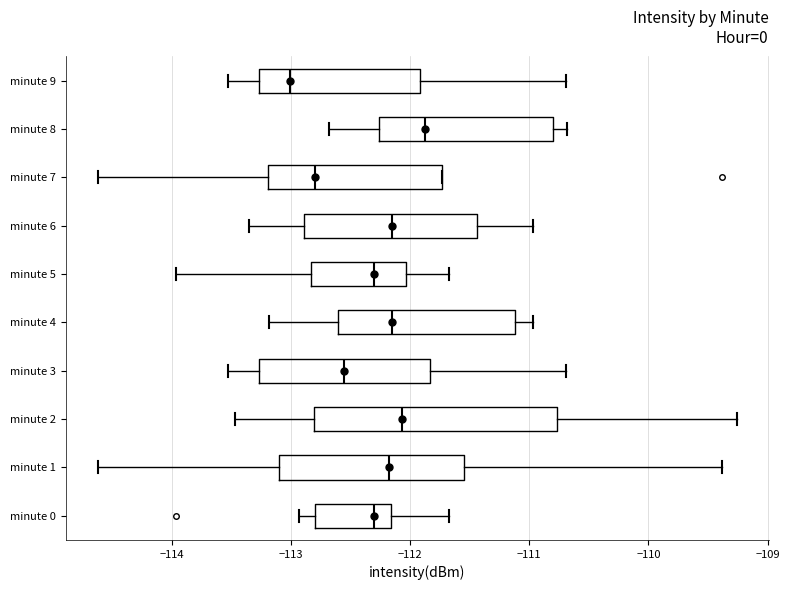

Where does the right whisker of the box for minute 1 end on the x-axis? The values are not printed on the chart, so give them approximately, as read against the axis.

-109.4